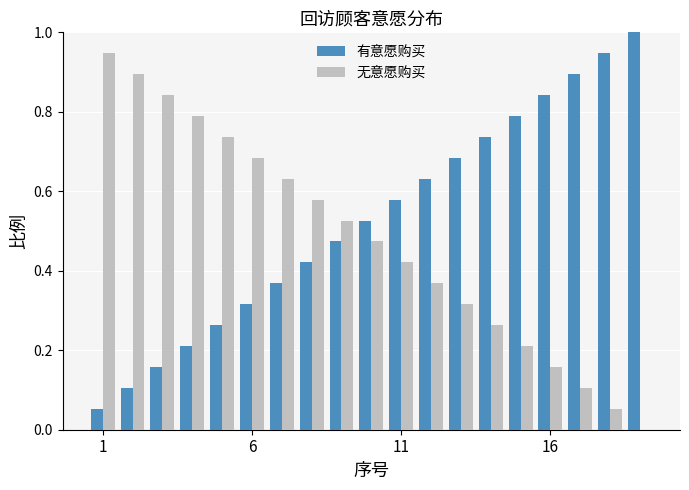

What is the sum of all 无意愿购买 values?

9.0